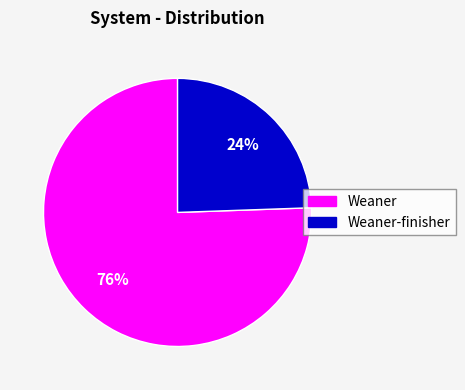

Is the sum of Weaner-finisher and Weaner greater than half?

Yes